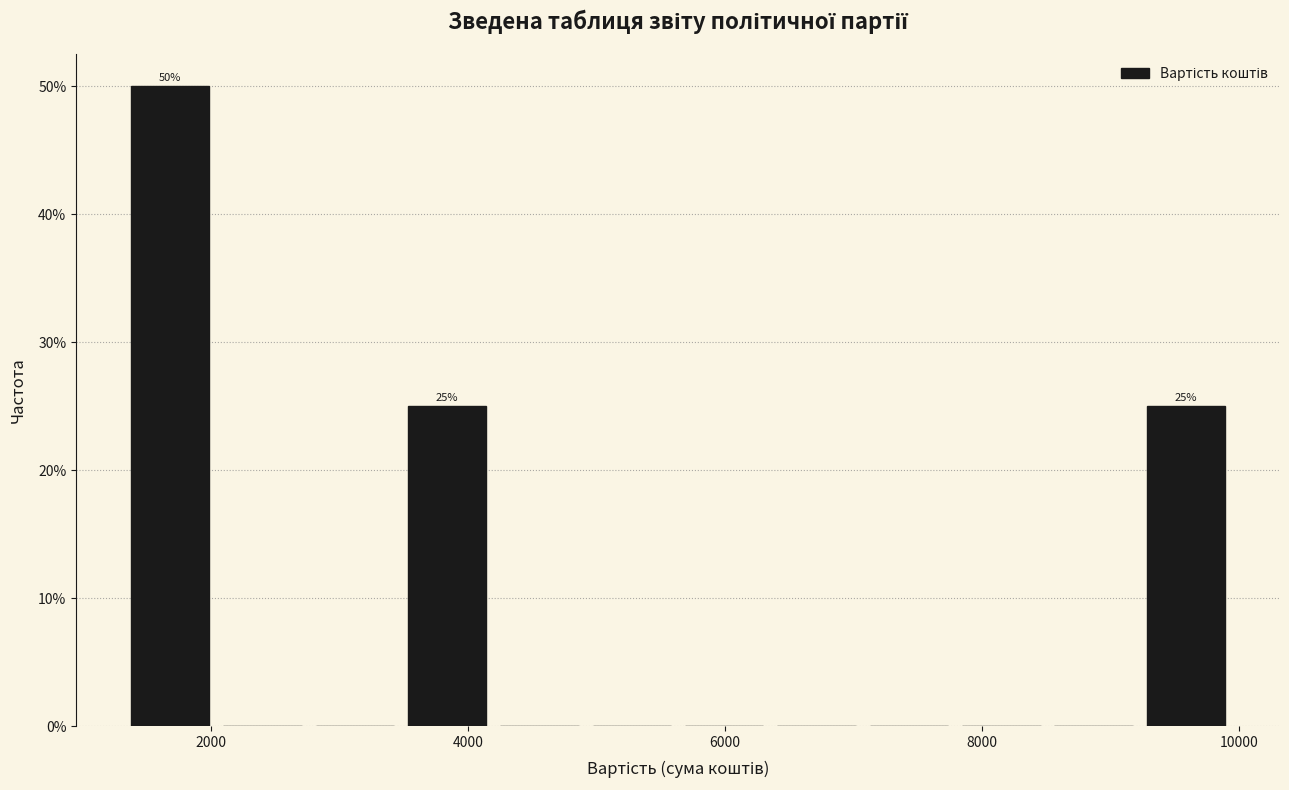

Around what value on the x-axis is the tallest bar? Give the approximate position of its centre, as read against the axis.

1600